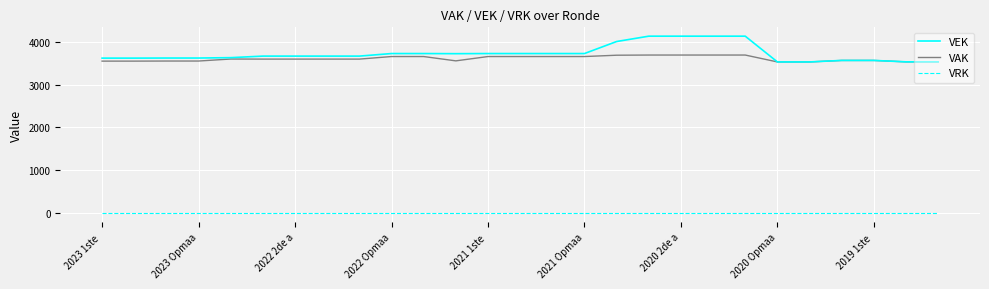

What is the minimum value for VAK?

3530